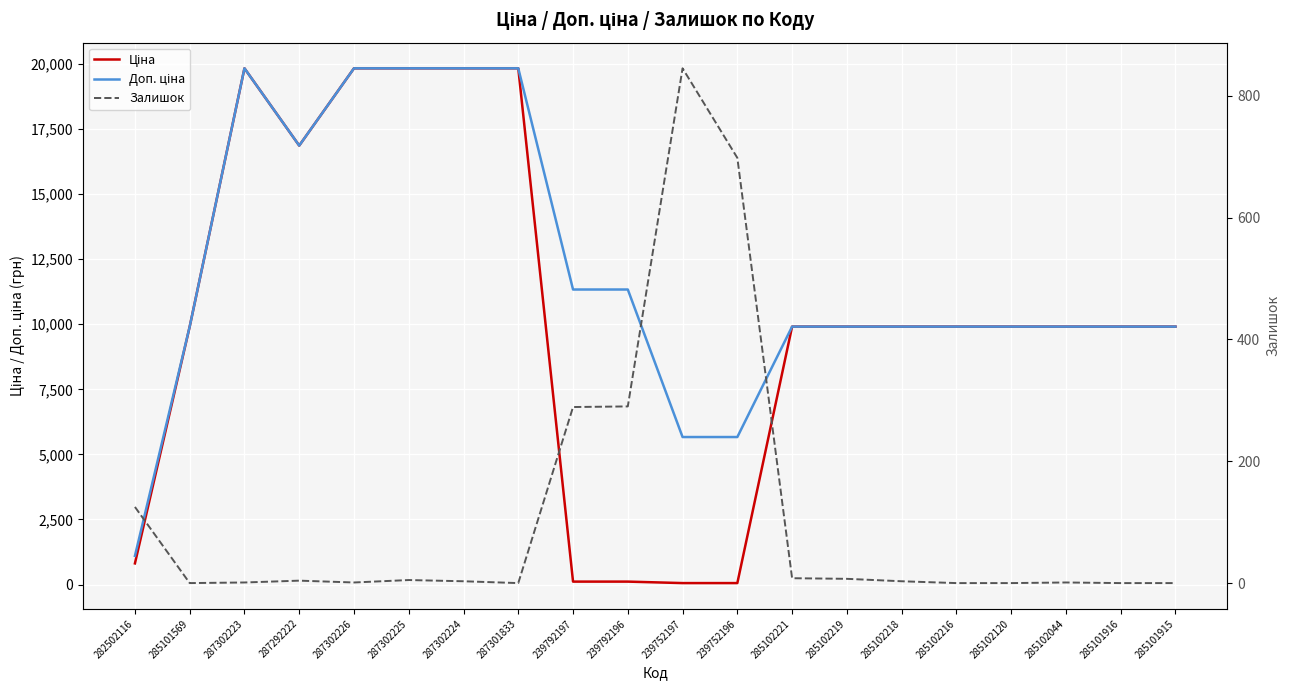

What is the sum of the Ціна values at 287302225 and 285102218?

29739.6